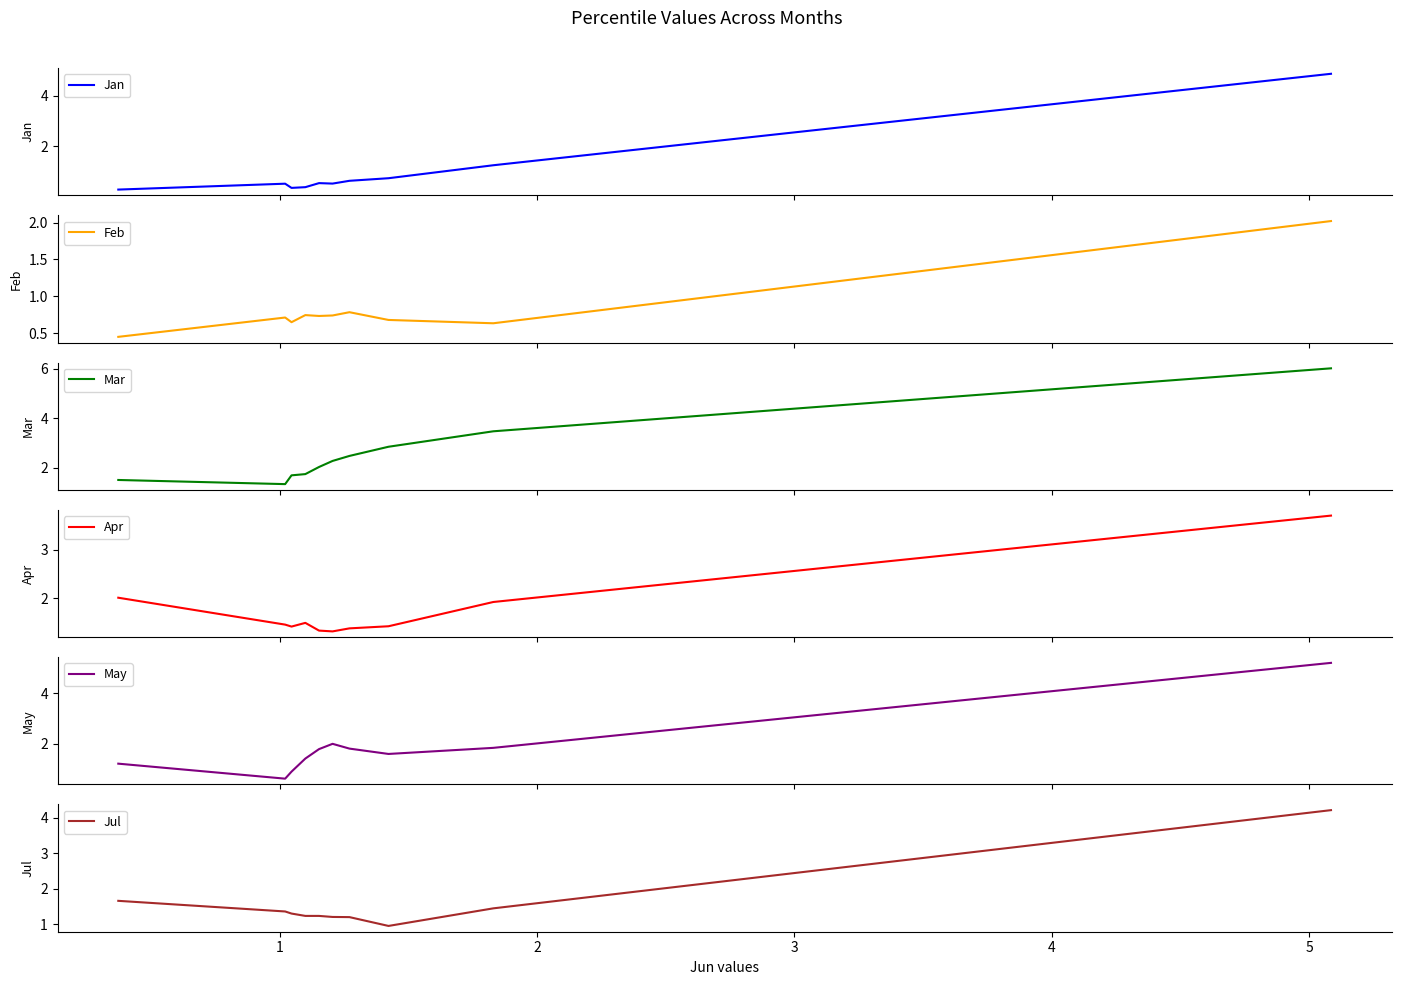

Is this an area chart (filled region under the line)?

No